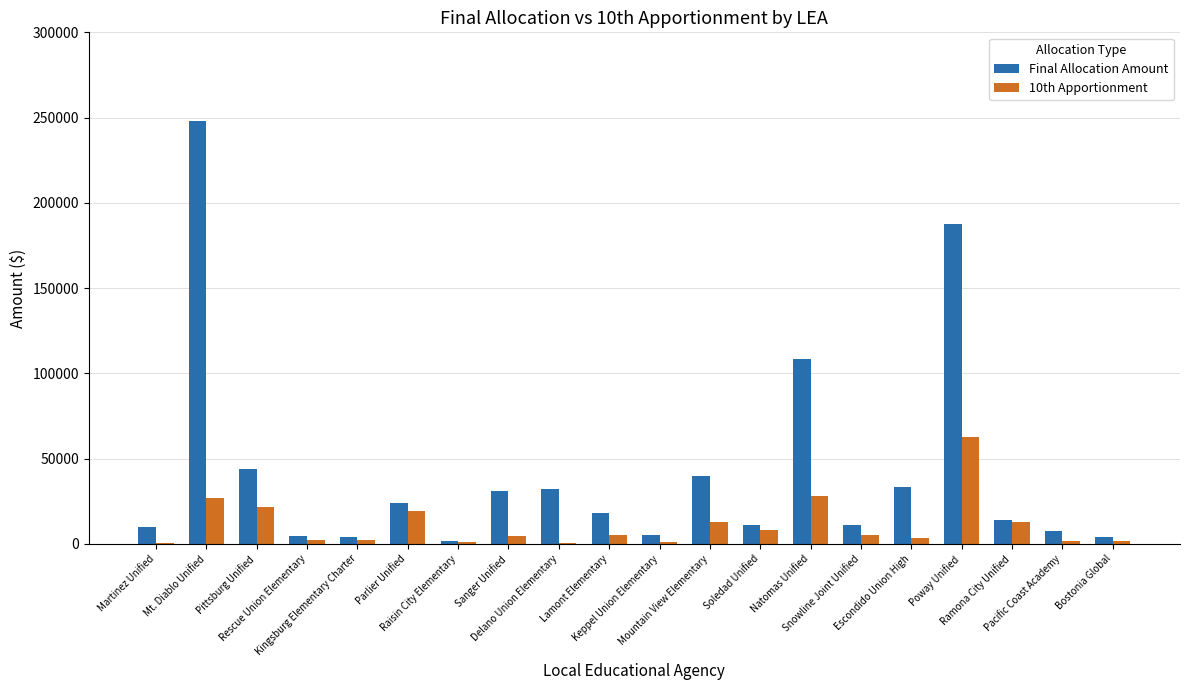

Which series has the largest total across all categories?

Final Allocation Amount